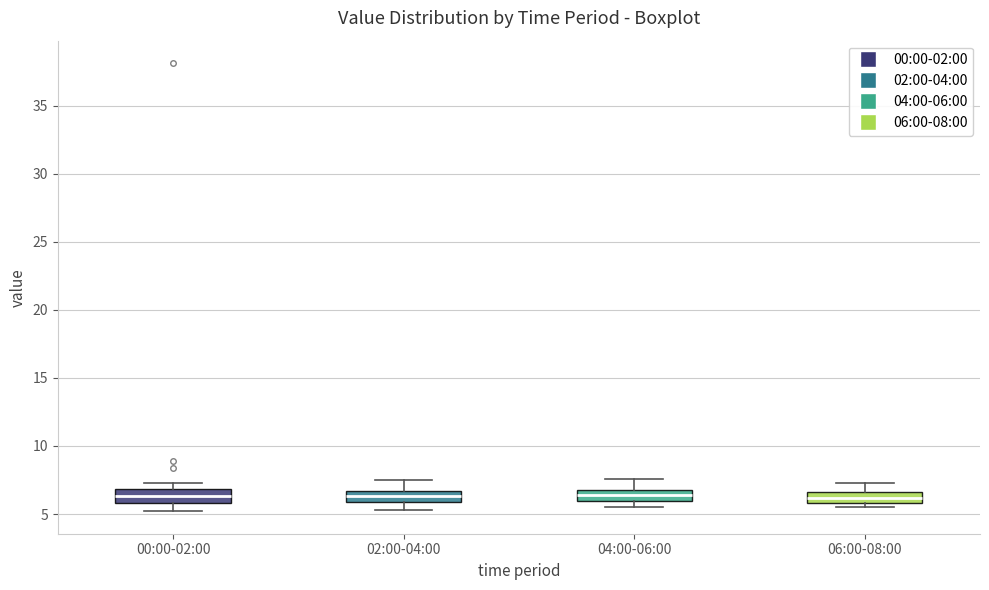

Reading left to right, transcribe this box plot: for each box, give where its median line is, the range the box spans, and where its two whiskers end, as read against the y-axis. The values are not printed on the chart, so give them approximately, as read against the axis.

00:00-02:00: median 6.5, box 6.0 to 7.0, whiskers 5.0 to 7.5
02:00-04:00: median 6.5 (inside the box), box 6.0 to 6.5, whiskers 5.5 to 7.5
04:00-06:00: median 6.5, box 6.0 to 7.0, whiskers 5.5 to 7.5
06:00-08:00: median 6.0 (inside the box), box 6.0 to 6.5, whiskers 5.5 to 7.5